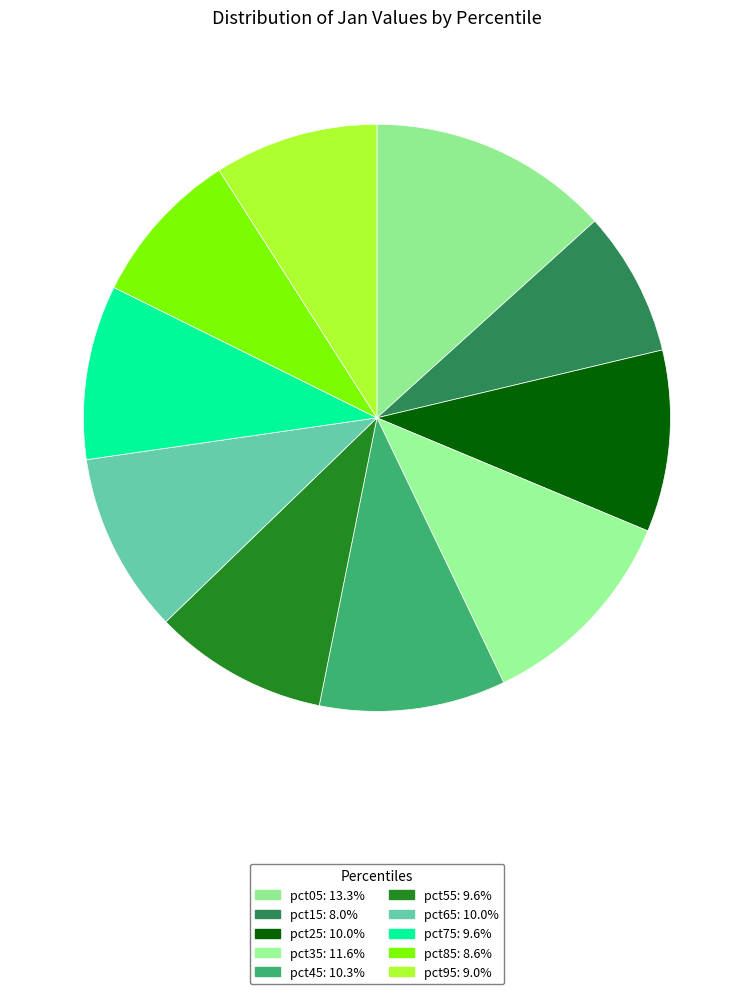

How many slices are in this pie chart?

10